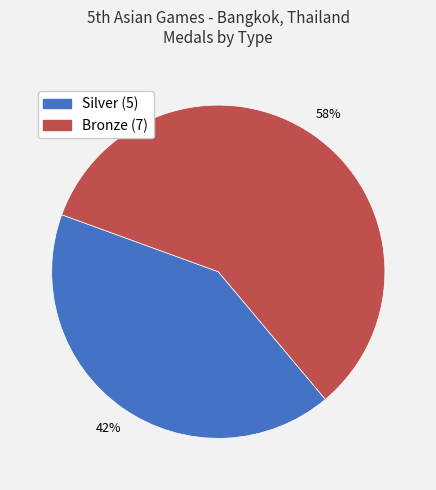

To the nearest percent, what portion does Bronze represent?

58%